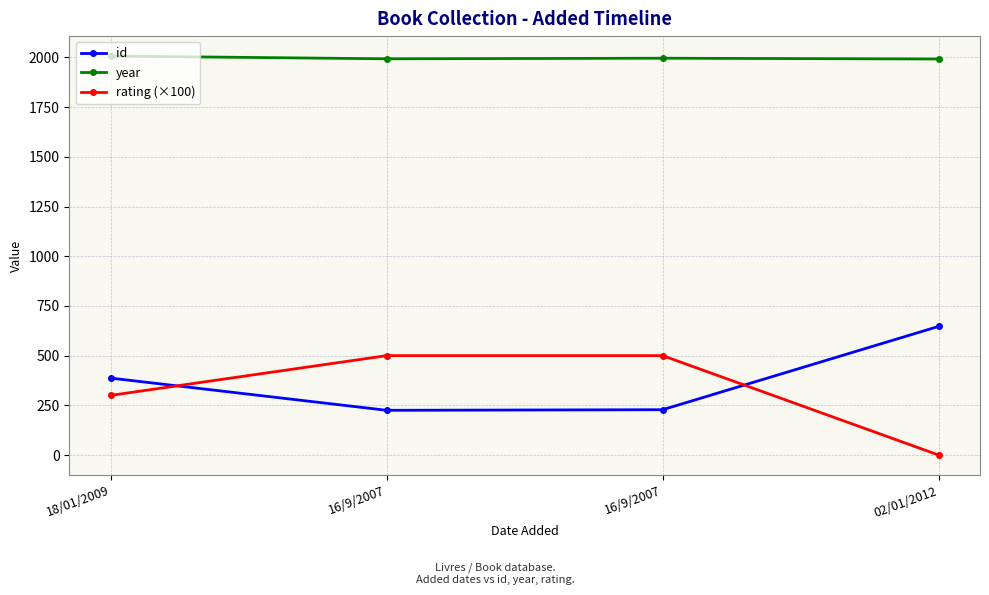

What are all the series names shown in the legend?

id, year, rating (×100)